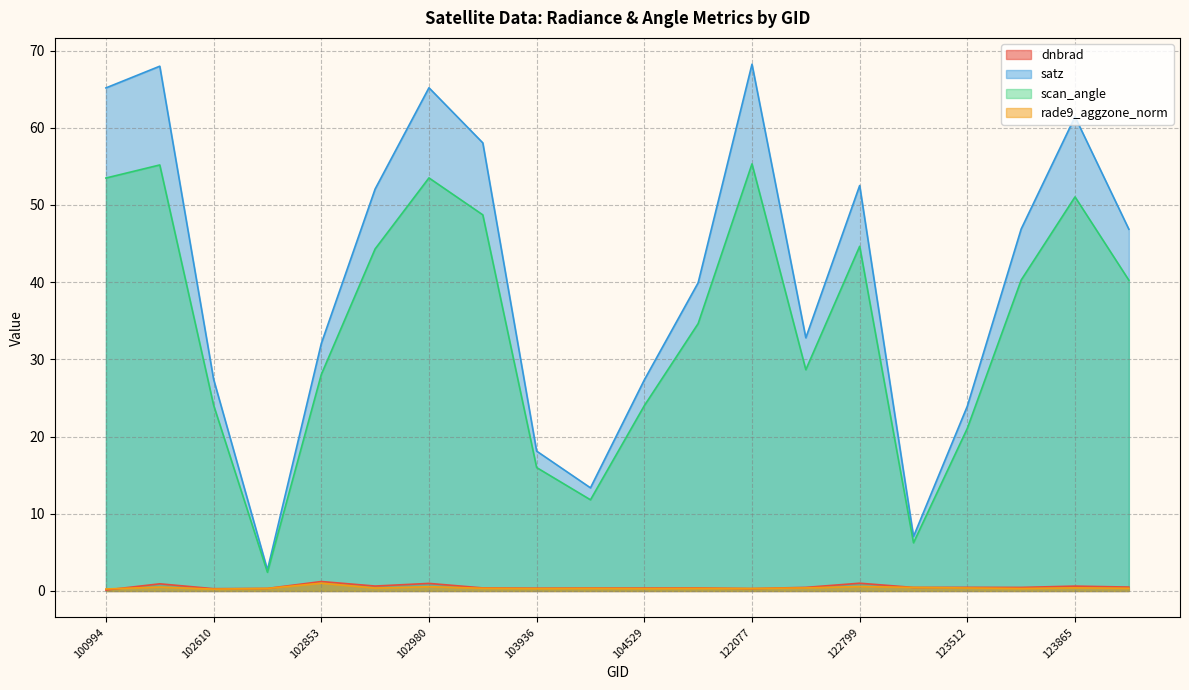

What is the total value across all series at 102853?

62.3